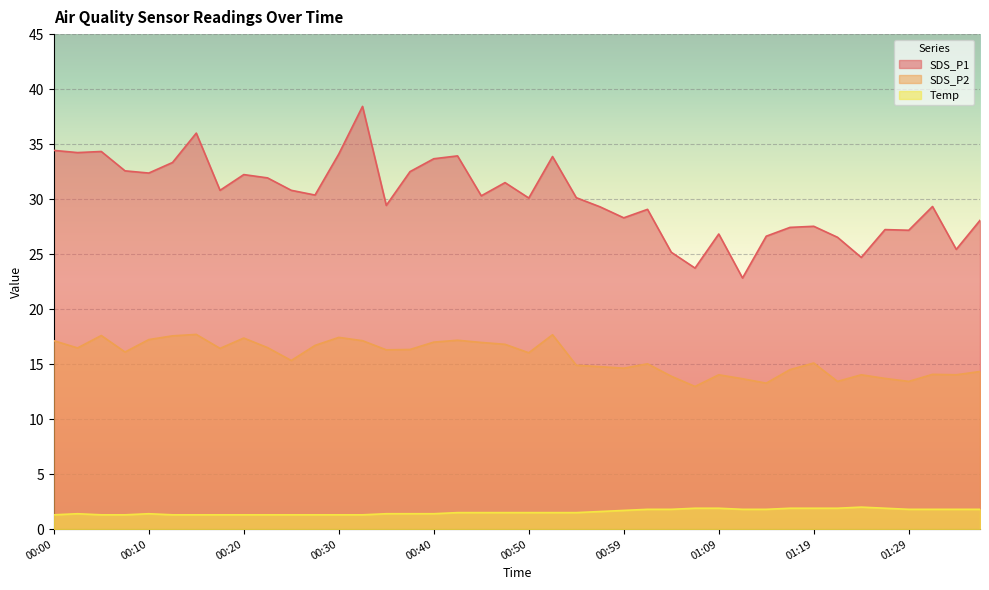

Is it true that SDS_P2 equals 15.0 at 01:02?

True